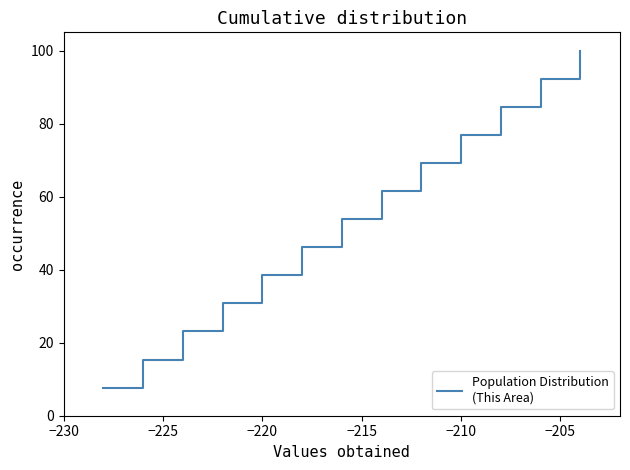

What is the minimum value shown in the chart?

7.7